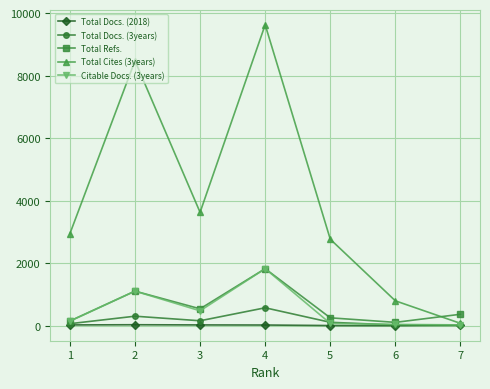

Count the number of categories in the chart.

7